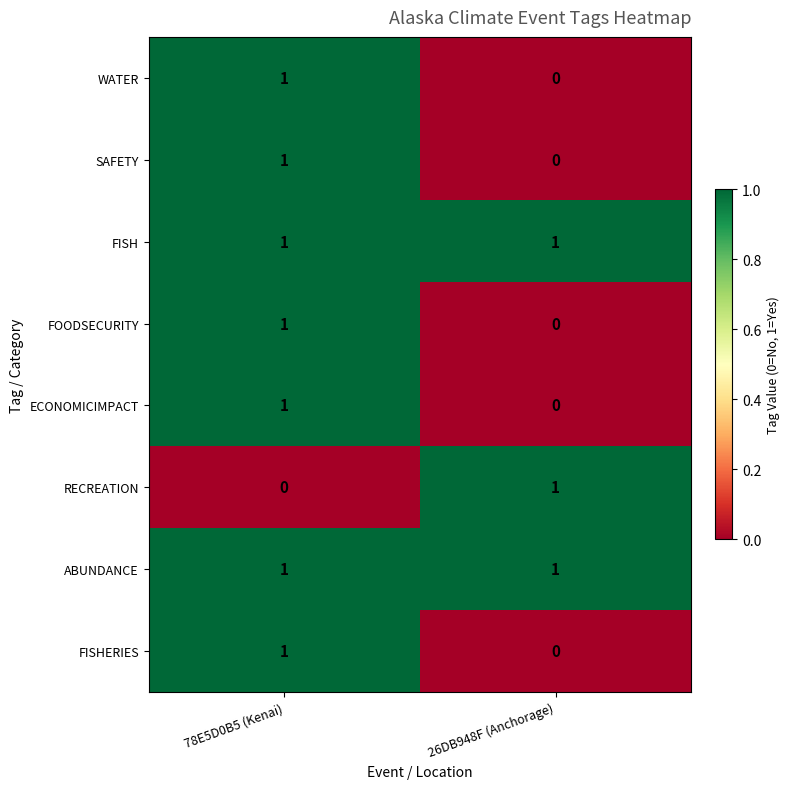

Reading left to right, extract all data points from this chart.

WATER: 1	0
SAFETY: 1	0
FISH: 1	1
FOODSECURITY: 1	0
ECONOMICIMPACT: 1	0
RECREATION: 0	1
ABUNDANCE: 1	1
FISHERIES: 1	0